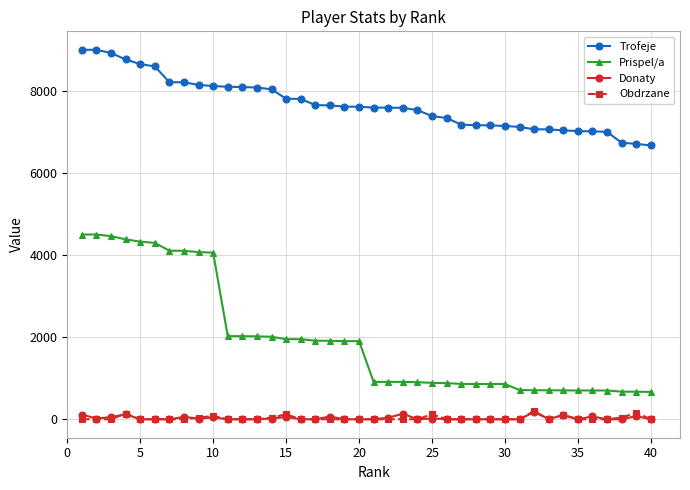

Which series has the widest spread of values?

Prispel/a